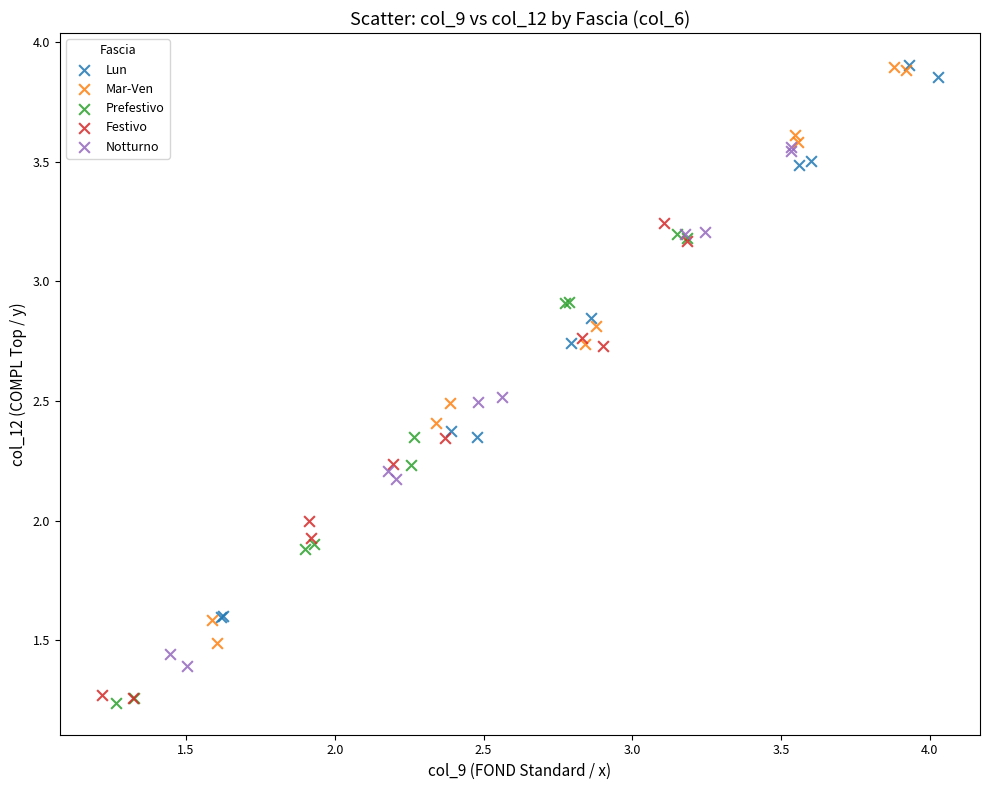

Which series has the largest Y range (max minus min)?

Mar-Ven